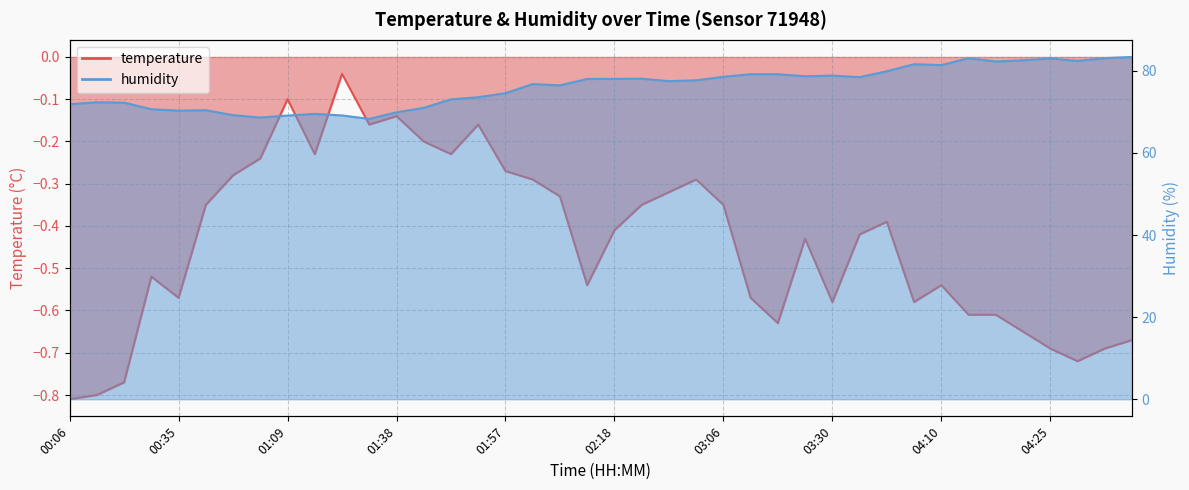

Reading right to left, extract all data points from this chart.

temperature: 04:46=-0.7	04:30=-0.7	04:28=-0.7	04:25=-0.7	04:23=-0.7	04:20=-0.6	04:17=-0.6	04:10=-0.5	04:08=-0.6	03:57=-0.4	03:46=-0.4	03:30=-0.6	03:27=-0.4	03:20=-0.6	03:15=-0.6	03:06=-0.3	03:03=-0.3	03:00=-0.3	02:53=-0.3	02:18=-0.4	02:15=-0.5	02:13=-0.3	02:10=-0.3	01:57=-0.3	01:50=-0.2	01:47=-0.2	01:41=-0.2	01:38=-0.1	01:22=-0.2	01:15=-0.0	01:12=-0.2	01:09=-0.1	01:07=-0.2	01:00=-0.3	00:42=-0.3	00:35=-0.6	00:33=-0.5	00:11=-0.8	00:08=-0.8	00:06=-0.8
humidity: 04:46=83.4	04:30=83.1	04:28=82.4	04:25=83.0	04:23=82.6	04:20=82.3	04:17=83.1	04:10=81.4	04:08=81.6	03:57=79.9	03:46=78.5	03:30=78.9	03:27=78.7	03:20=79.2	03:15=79.2	03:06=78.6	03:03=77.7	03:00=77.5	02:53=78.1	02:18=78.0	02:15=78.0	02:13=76.5	02:10=76.8	01:57=74.6	01:50=73.6	01:47=73.1	01:41=71.0	01:38=69.9	01:22=68.3	01:15=69.2	01:12=69.5	01:09=69.1	01:07=68.6	01:00=69.2	00:42=70.4	00:35=70.3	00:33=70.7	00:11=72.3	00:08=72.4	00:06=71.9